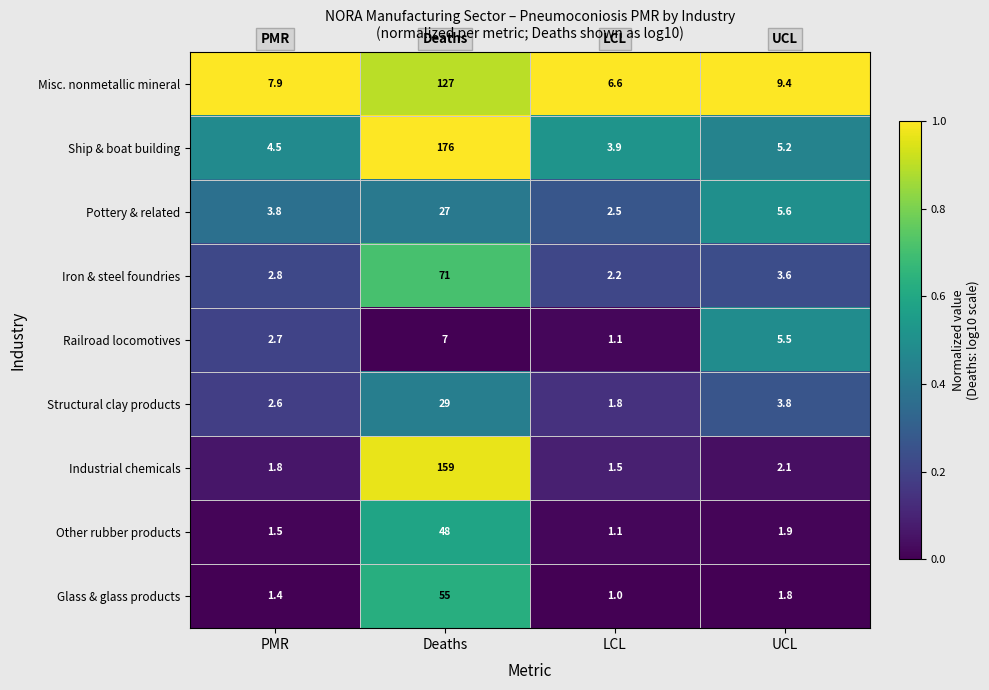

What is the difference between the Iron & steel foundries values at LCL and UCL?

1.4